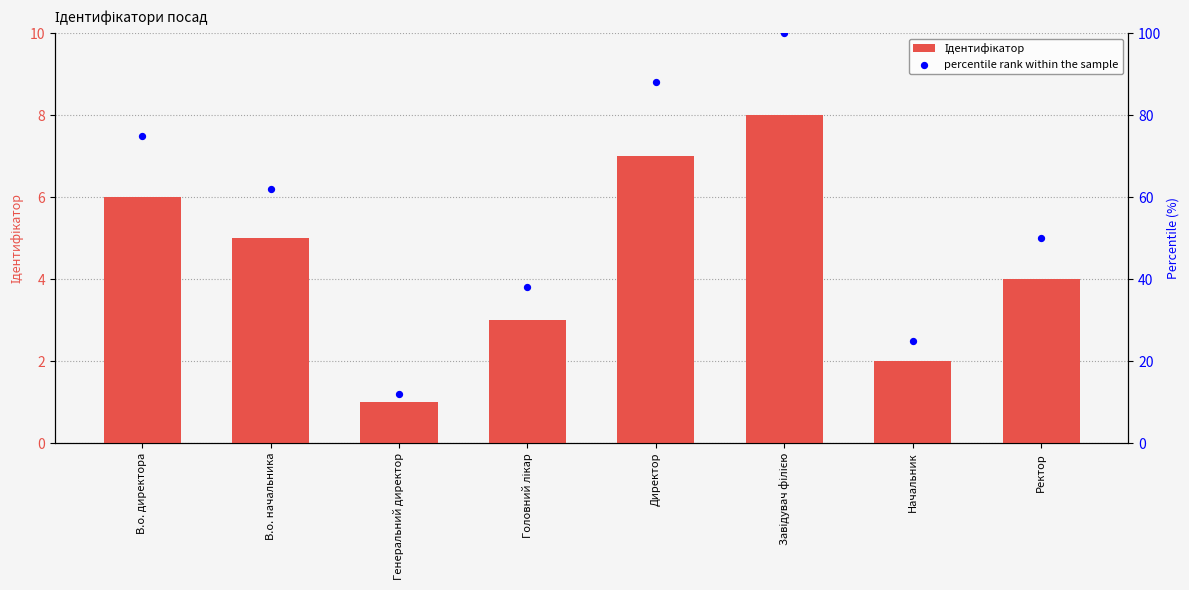

Which series reaches the maximum Y coordinate?

percentile rank within the sample